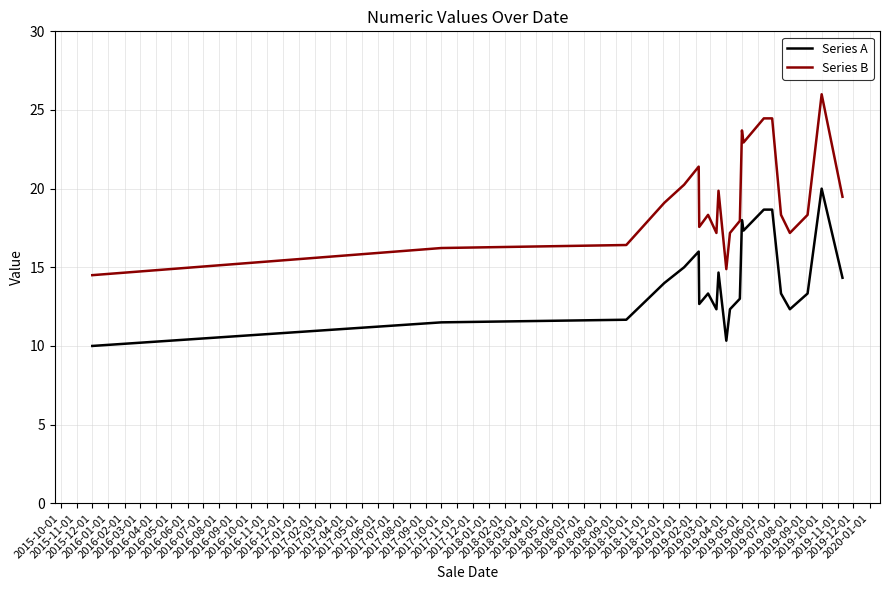

What is the greatest value displayed?

26.0